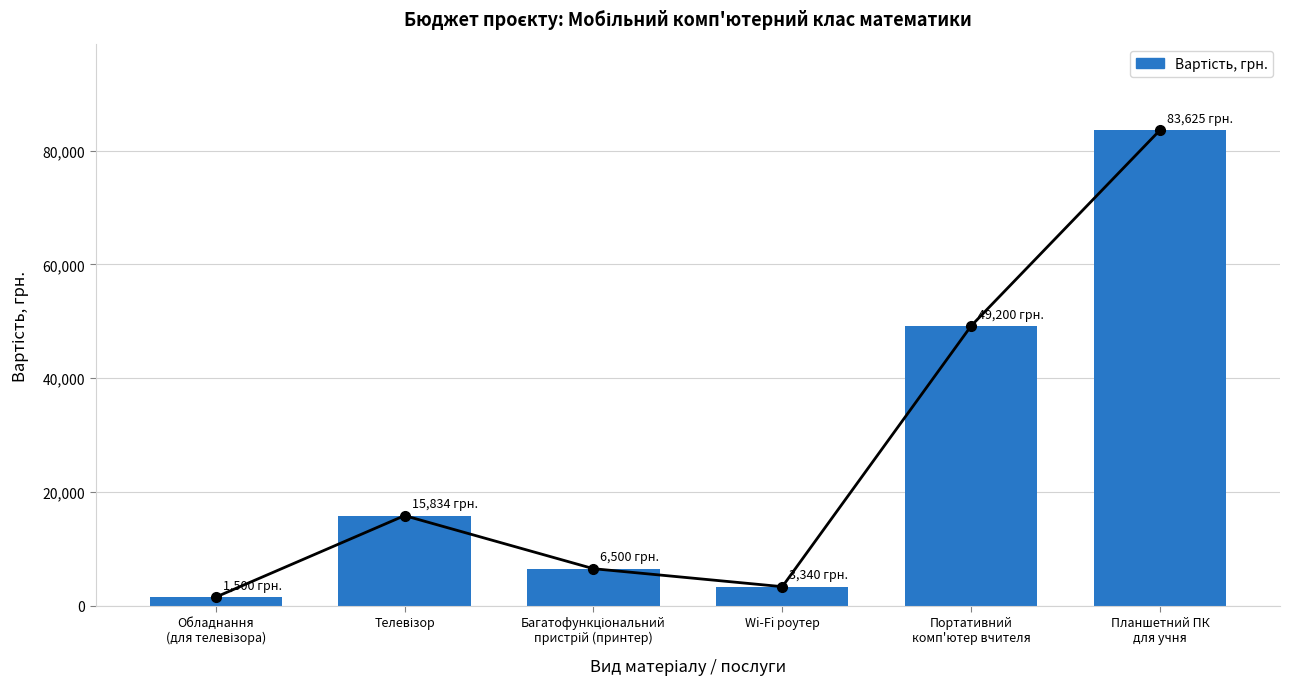

What is the label of the 3rd bar from the right?

Wi-Fi роутер